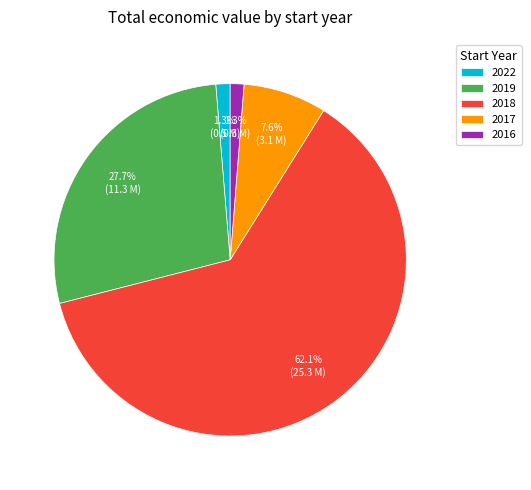

How many slices are in this pie chart?

5